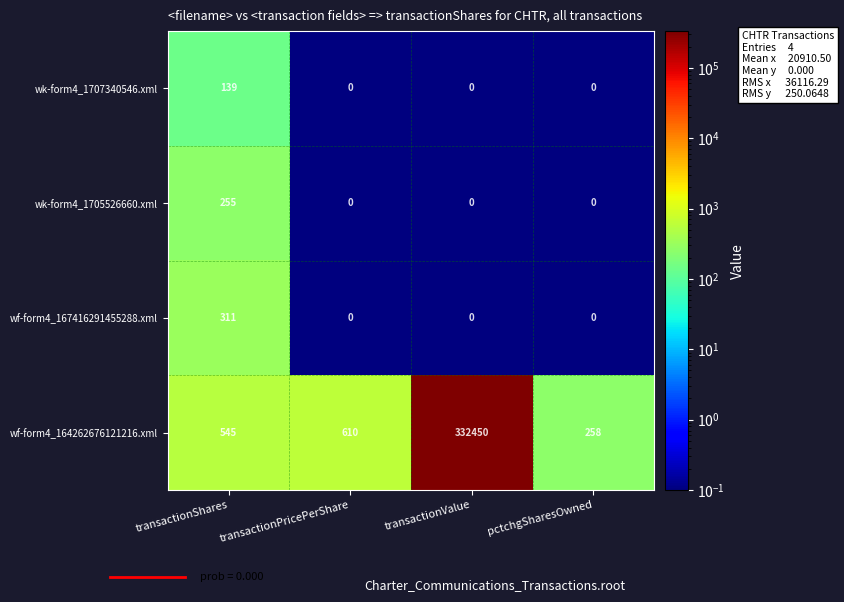

Which series has the widest spread of values?

wf-form4_164262676121216.xml